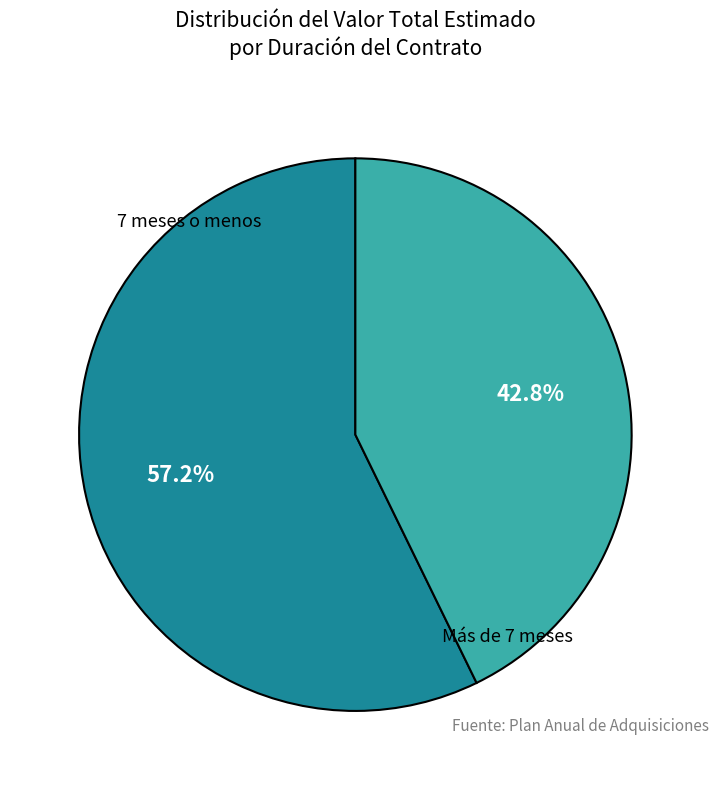

Is there any slice that represents more than half of the pie?

Yes